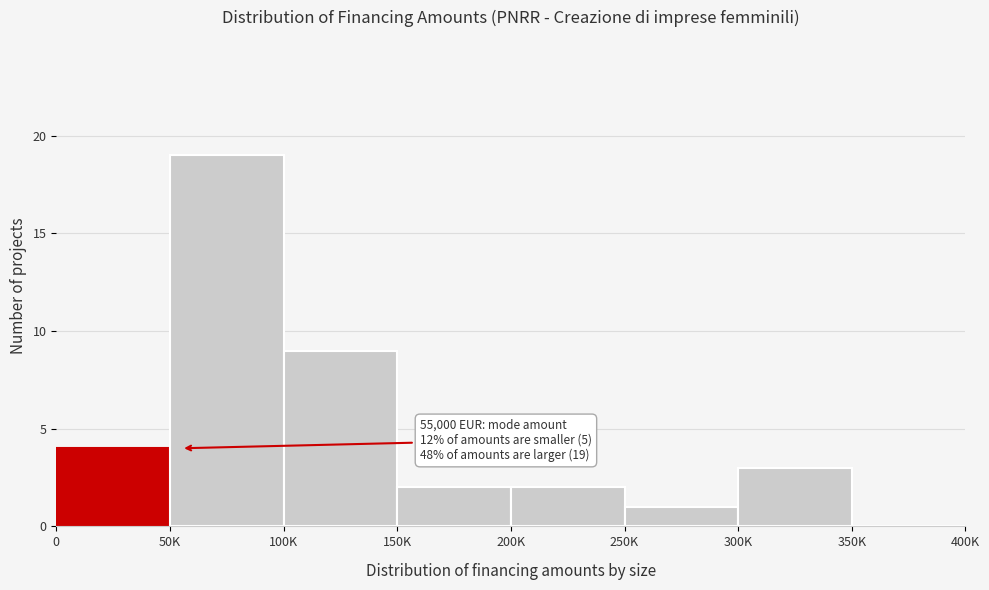

Reading left to right, list all the values displayed in this chart.

0=4	50K=19	100K=9	150K=2	200K=2	250K=1	300K=3	350K=0